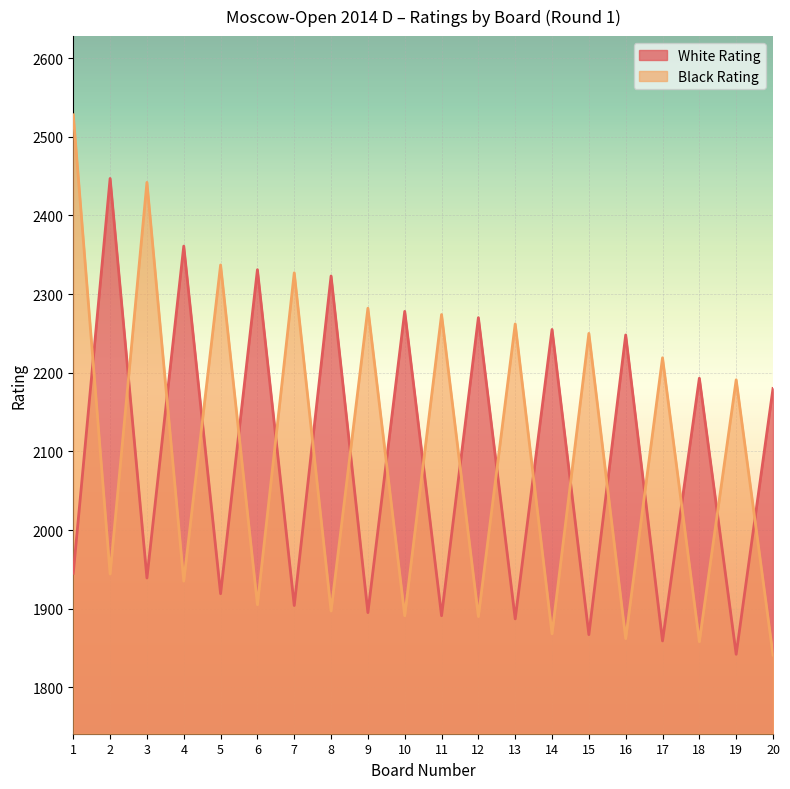

What is the highest value of the Black Rating series?

2528